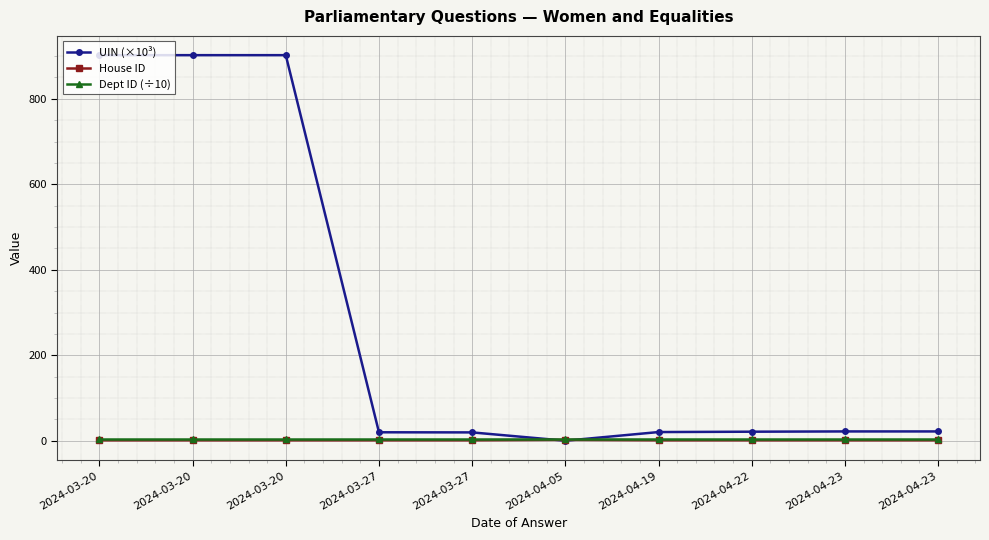

What is the spread (max minus min) of values at 2024-03-20?

901.1